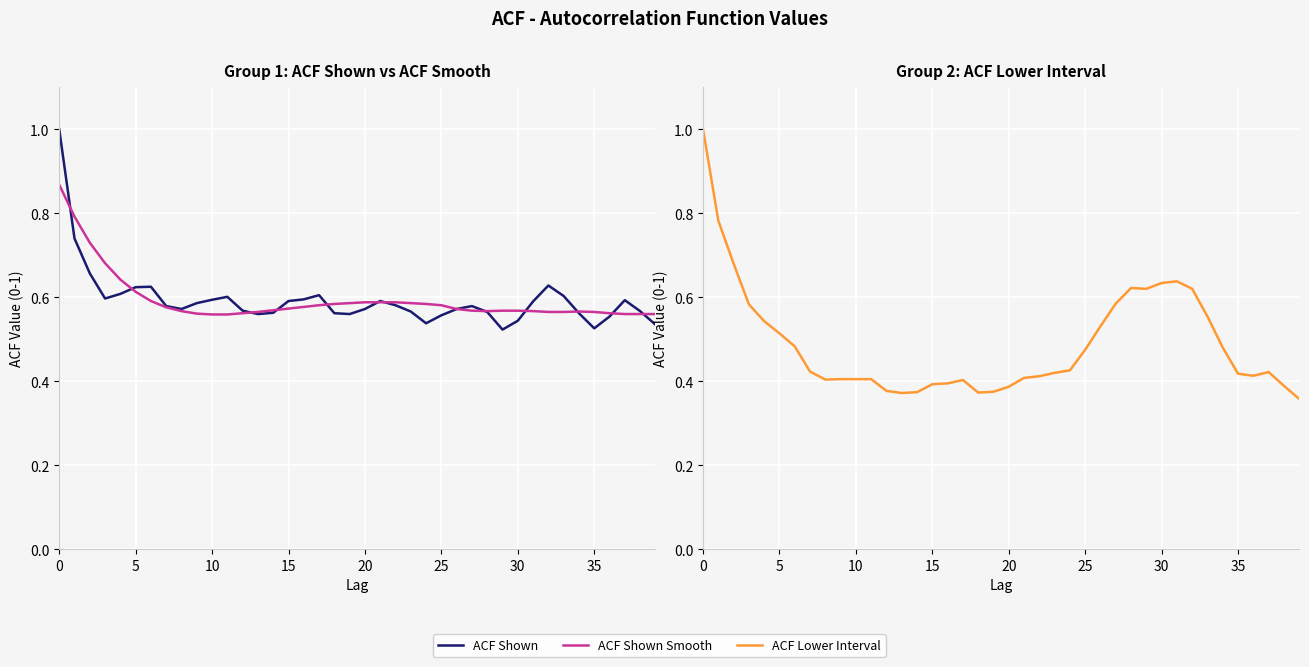

The value of ACF Shown at 11 is 0.6. True or false?

True